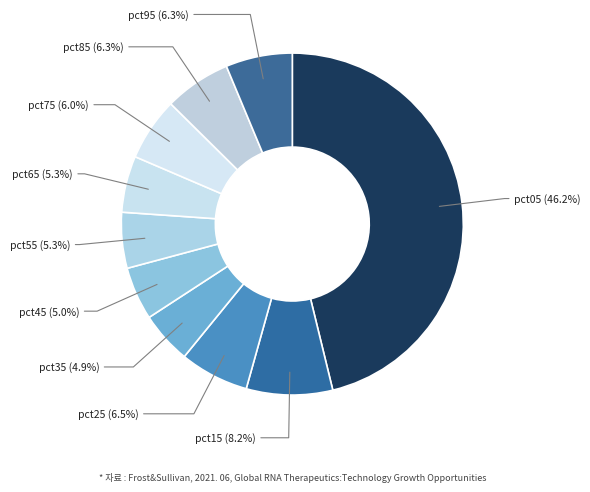

To the nearest percent, what is the difference between the pct35 and pct85 slice percentages?

1%